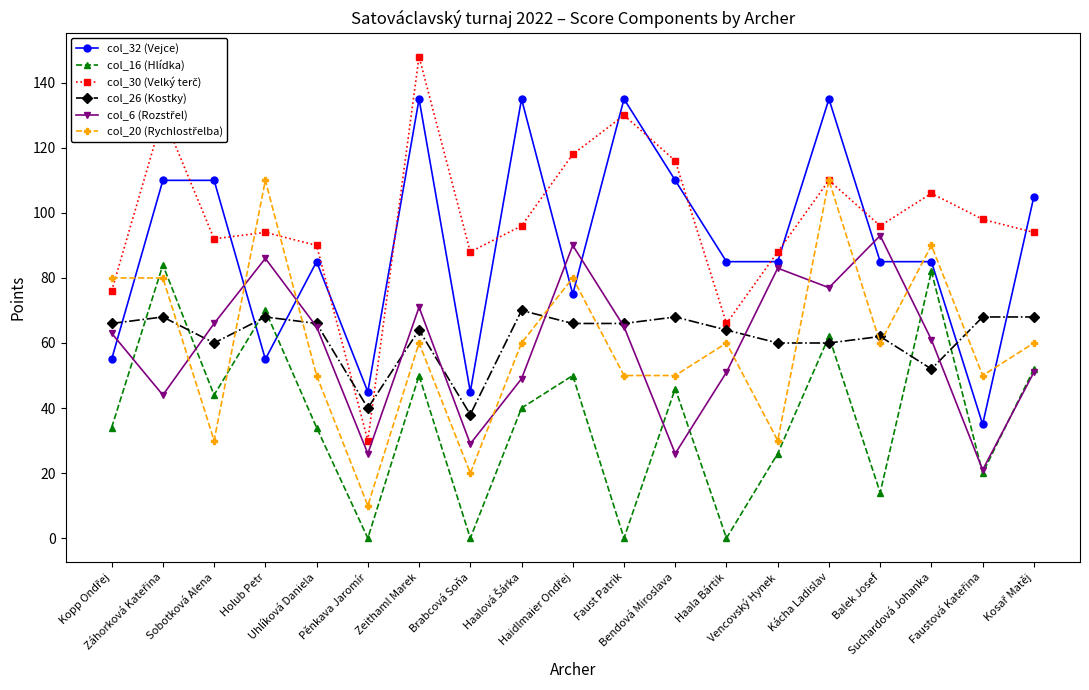

In col_16 (Hlídka), how many points are higher than both neighbors (excluding endpoints)?

7